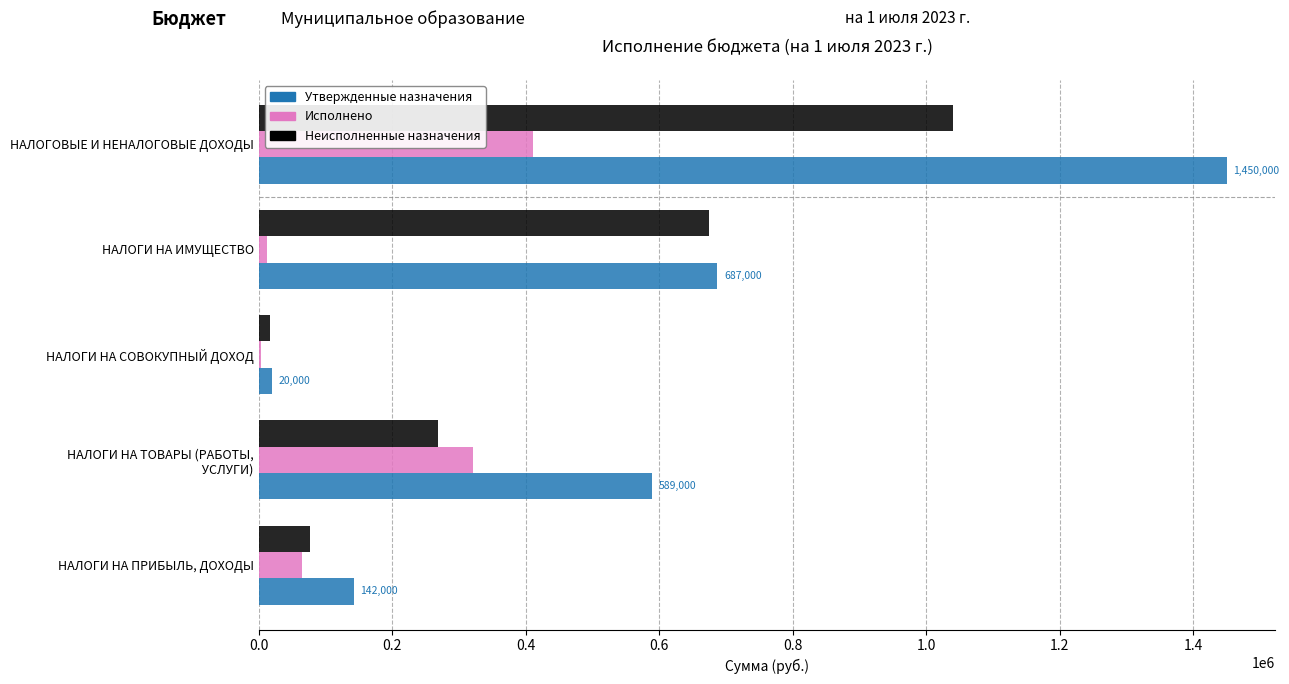

What is the highest value of the Утвержденные назначения series?

1450000.0